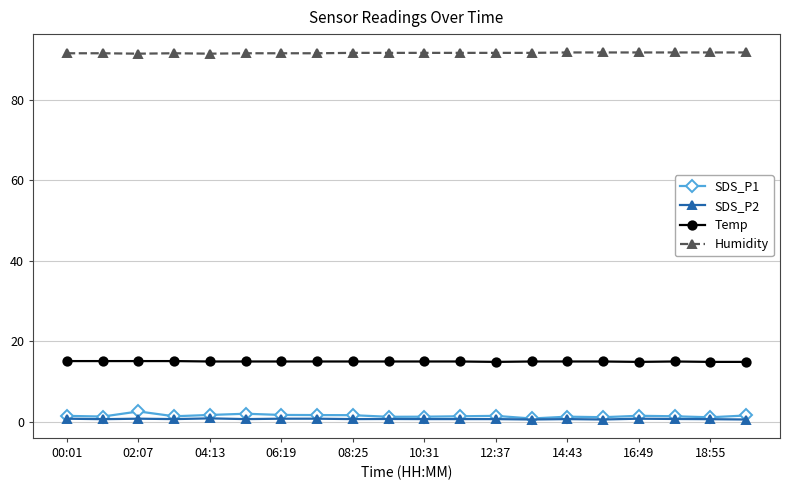

True or false: SDS_P1 has more than 1 interior local peaks.

True